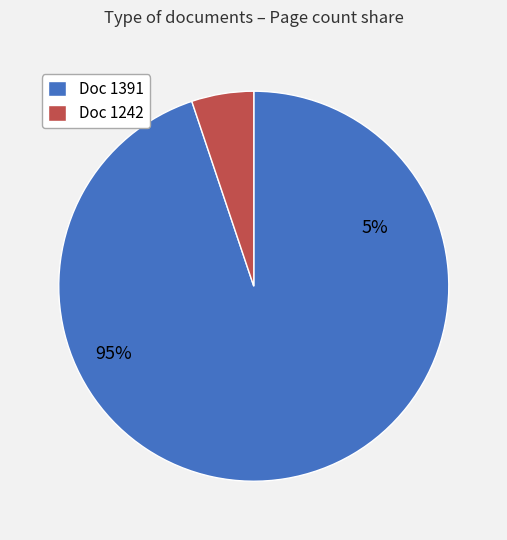

Which category has the smallest portion of the pie?

1242